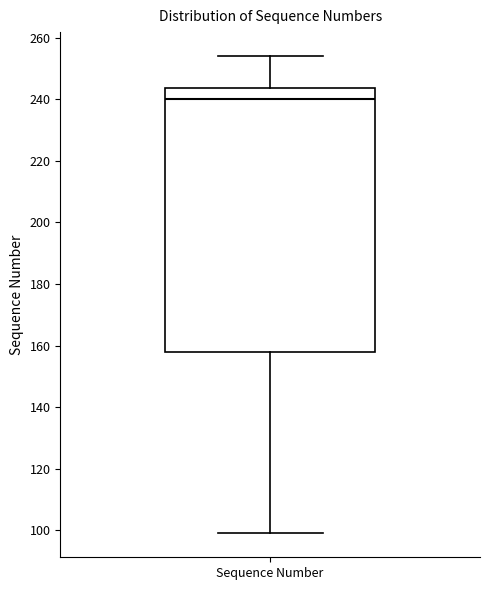

Transcribe this box plot: give where the median line is, the range the box spans, and where the two whiskers end, as read against the y-axis. The values are not printed on the chart, so give them approximately, as read against the axis.

median 240, box 158 to 244, whiskers 100 to 254